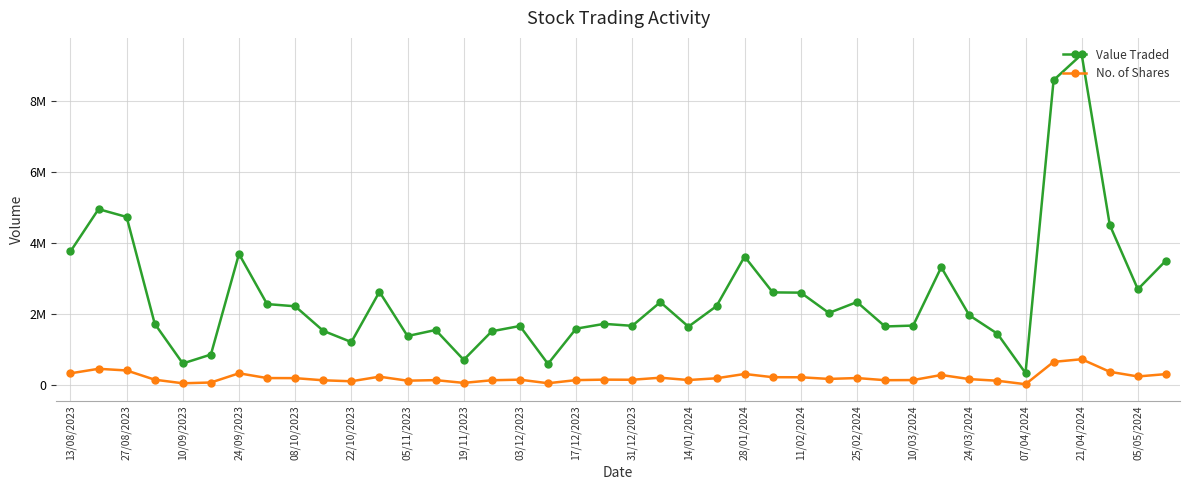

What is the maximum value for Value Traded?

9317248